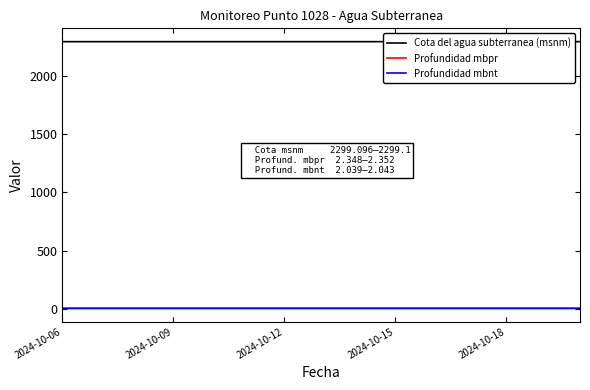

What is the greatest value displayed?

2299.1